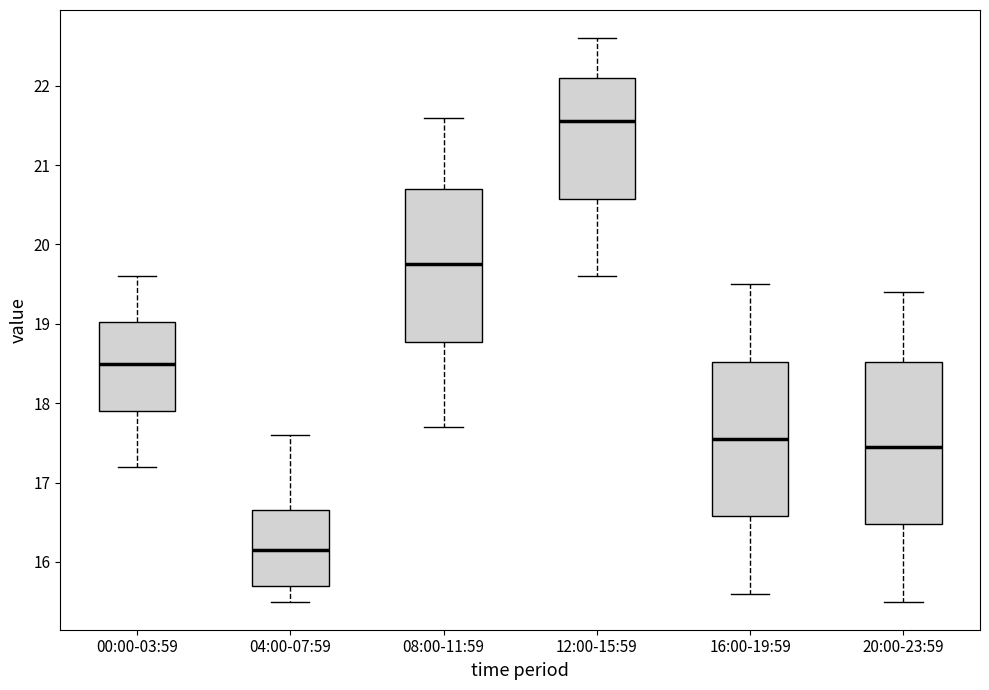

Reading left to right, read every box against the y-axis: the position of its median line, the range the box covers, and the ends of its whiskers. The values are not printed on the chart, so give them approximately, as read against the axis.

00:00-03:59: median 18.5, box 17.9 to 19.0, whiskers 17.2 to 19.6
04:00-07:59: median 16.2, box 15.7 to 16.7, whiskers 15.5 to 17.6
08:00-11:59: median 19.8, box 18.8 to 20.7, whiskers 17.7 to 21.6
12:00-15:59: median 21.6, box 20.6 to 22.1, whiskers 19.6 to 22.6
16:00-19:59: median 17.6, box 16.6 to 18.5, whiskers 15.6 to 19.5
20:00-23:59: median 17.5, box 16.5 to 18.5, whiskers 15.5 to 19.4